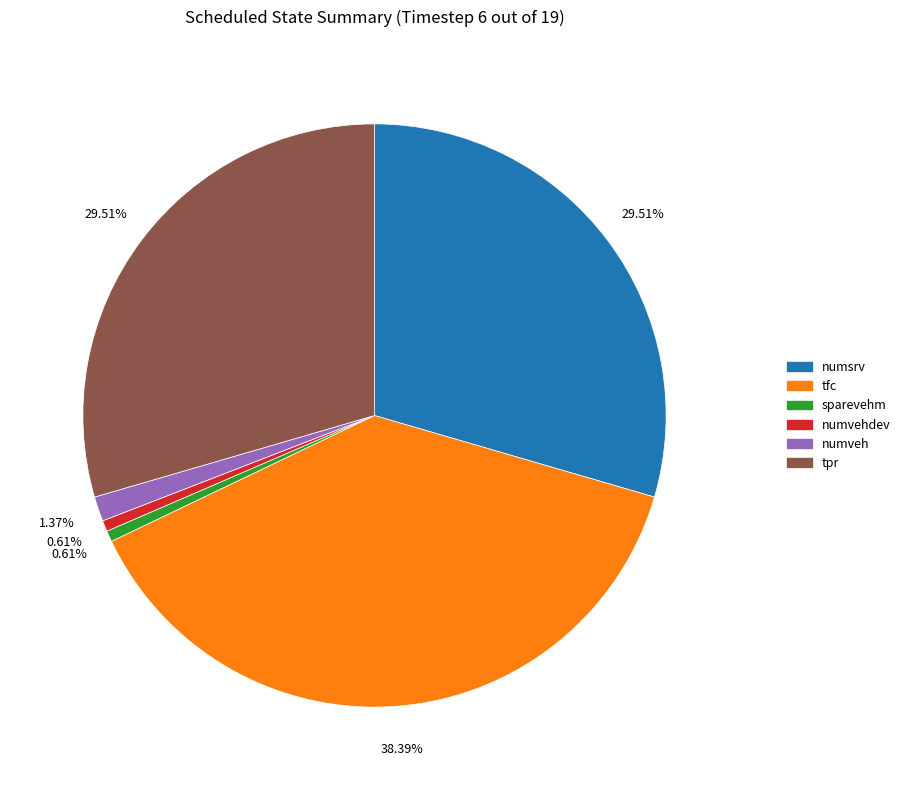

How many slices are in this pie chart?

6